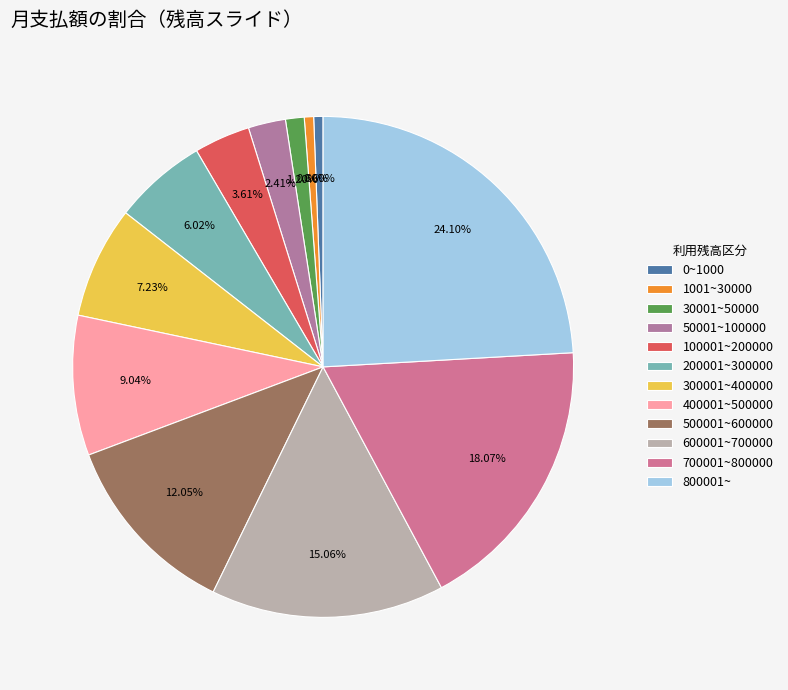

To the nearest percent, what is the difference between the 800001~ and 700001~800000 slice percentages?

6%